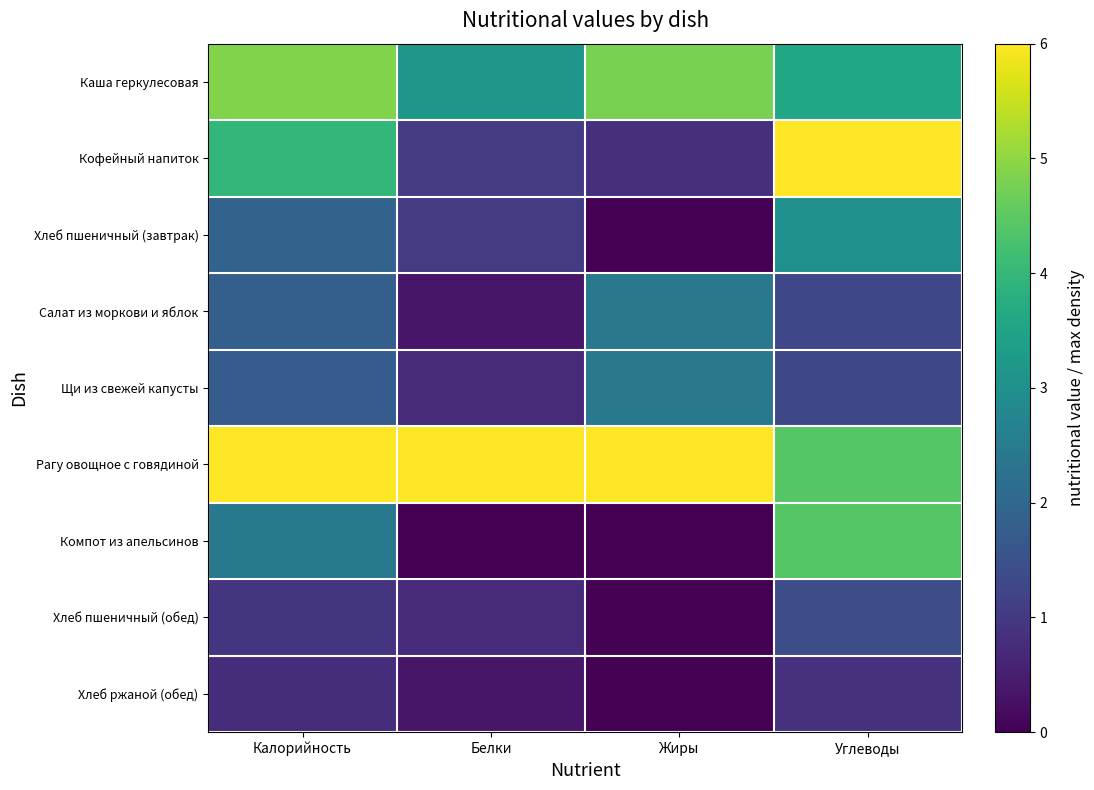

Reading right to left, transcribe all the data shown in this chart.

Каша геркулесовая: Углеводы=3.6	Жиры=4.8	Белки=3.2	Калорийность=4.9
Кофейный напиток: Углеводы=6.0	Жиры=0.8	Белки=1.1	Калорийность=4.0
Хлеб пшеничный (завтрак): Углеводы=3.0	Жиры=0.0	Белки=1.1	Калорийность=1.9
Салат из моркови и яблок: Углеводы=1.3	Жиры=2.4	Белки=0.4	Калорийность=1.8
Щи из свежей капусты: Углеводы=1.3	Жиры=2.4	Белки=0.7	Калорийность=1.8
Рагу овощное с говядиной: Углеводы=4.4	Жиры=6.0	Белки=6.0	Калорийность=6.0
Компот из апельсинов: Углеводы=4.4	Жиры=0.0	Белки=0.0	Калорийность=2.4
Хлеб пшеничный (обед): Углеводы=1.4	Жиры=0.0	Белки=0.7	Калорийность=0.9
Хлеб ржаной (обед): Углеводы=0.9	Жиры=0.0	Белки=0.4	Калорийность=0.8